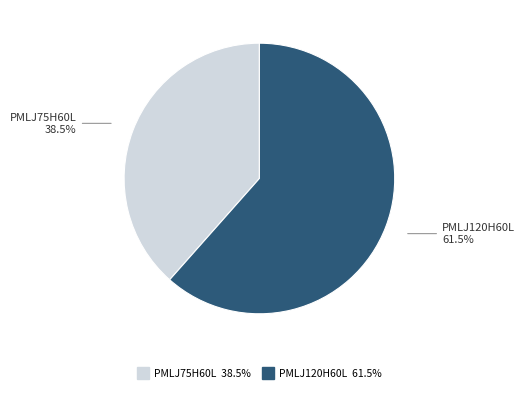

Which slice is the smallest?

PMLJ75H60L